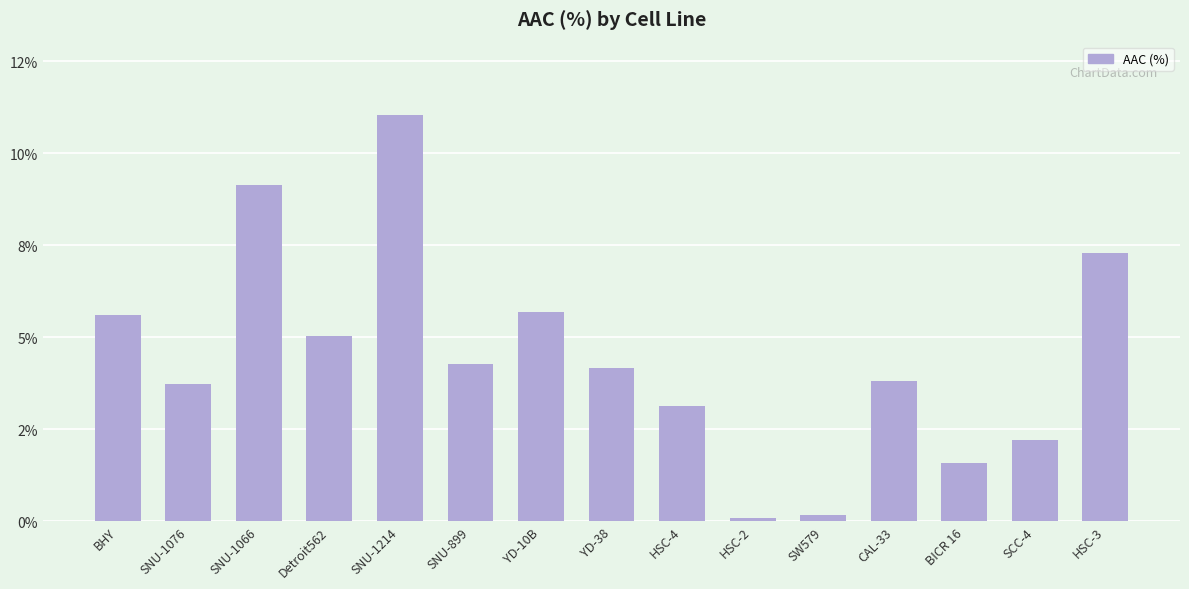

Are the bars horizontal?

No